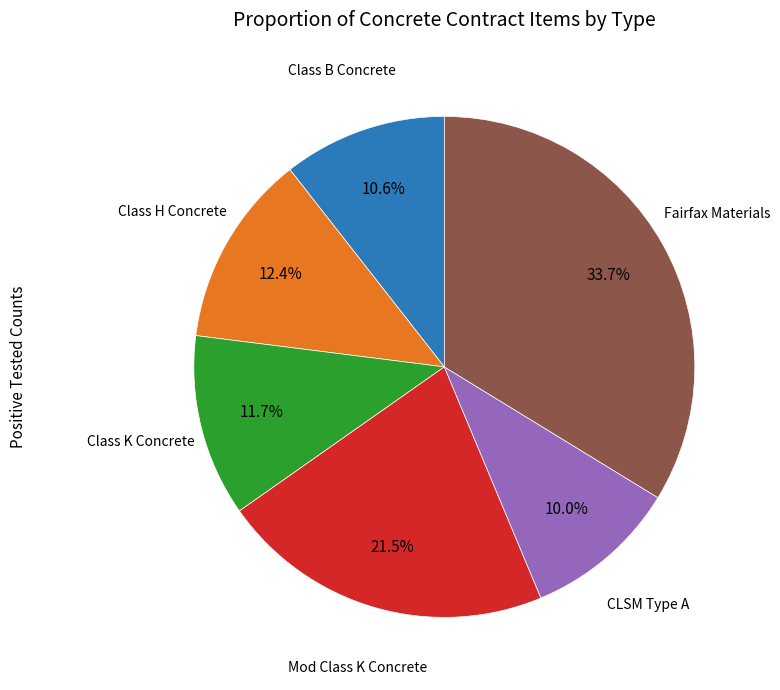

Is there a majority slice in this chart?

No